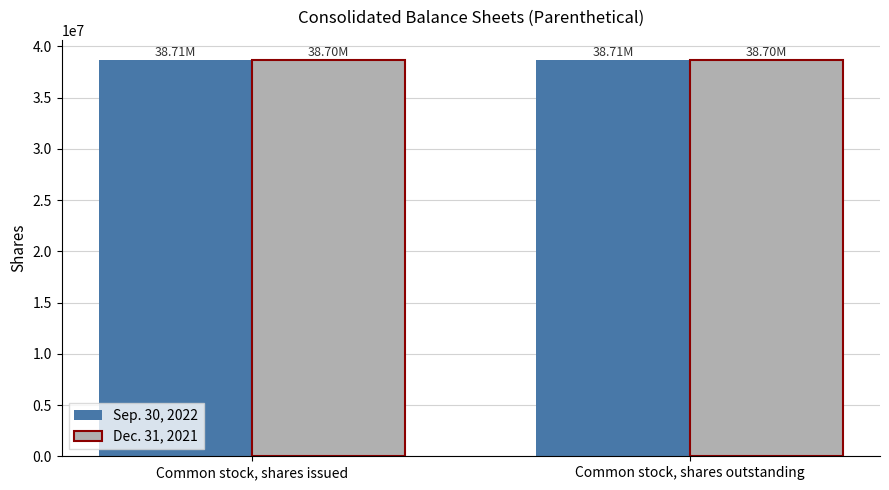

At Common stock, shares outstanding, list the series in order from largest to smallest.

Sep. 30, 2022, Dec. 31, 2021